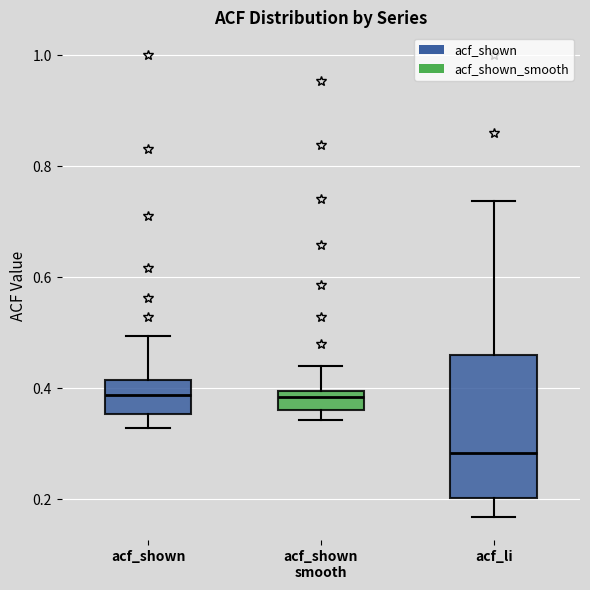

Which box has the lowest median line?

acf_li